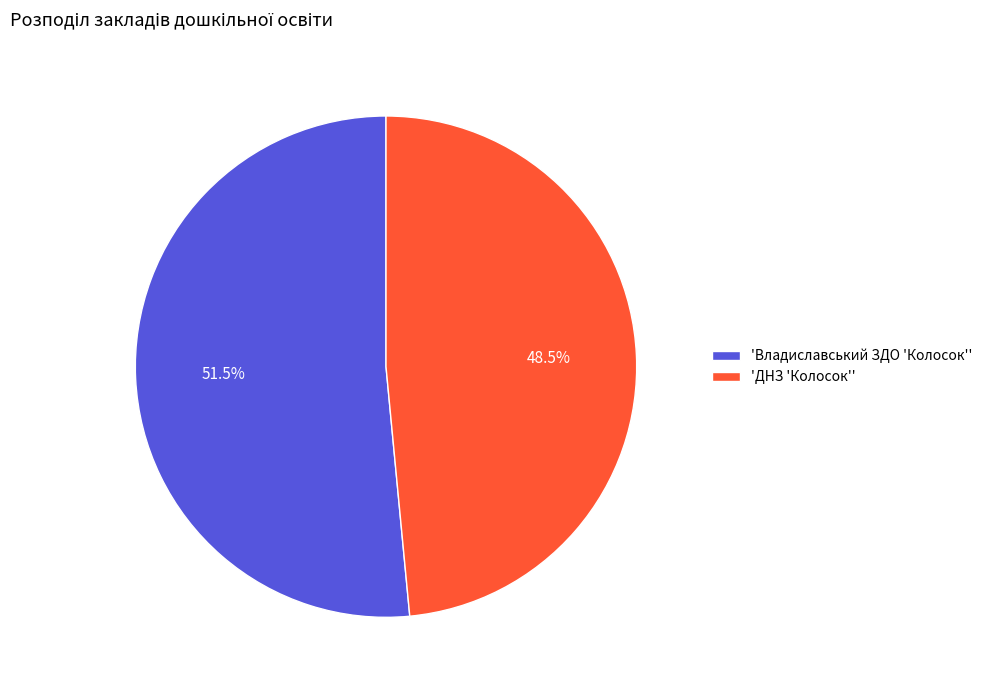

Between 'ДНЗ 'Колосок'' and 'Владиславський ЗДО 'Колосок'', which is larger?

'Владиславський ЗДО 'Колосок''